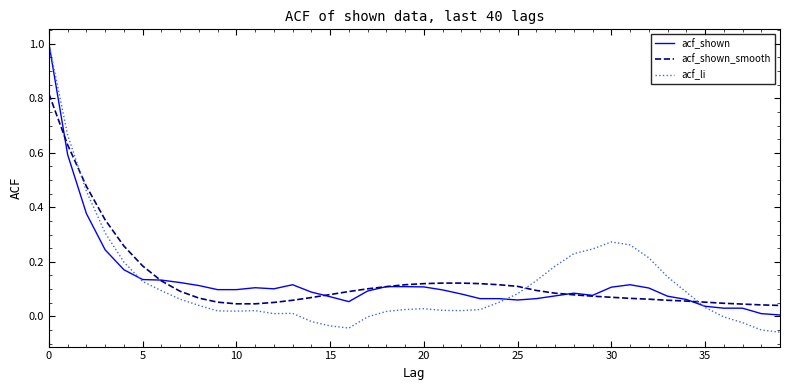

Which series has the largest range (max minus min)?

acf_li